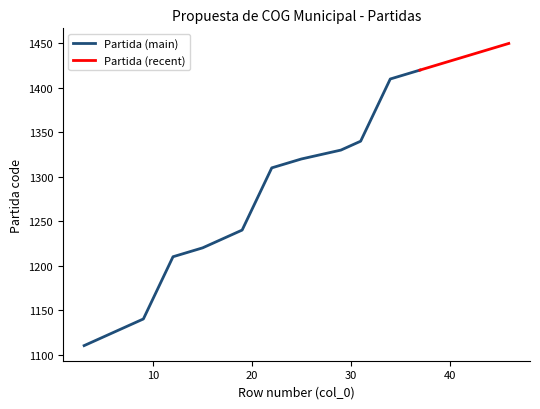

Does the chart have visible grid lines?

No